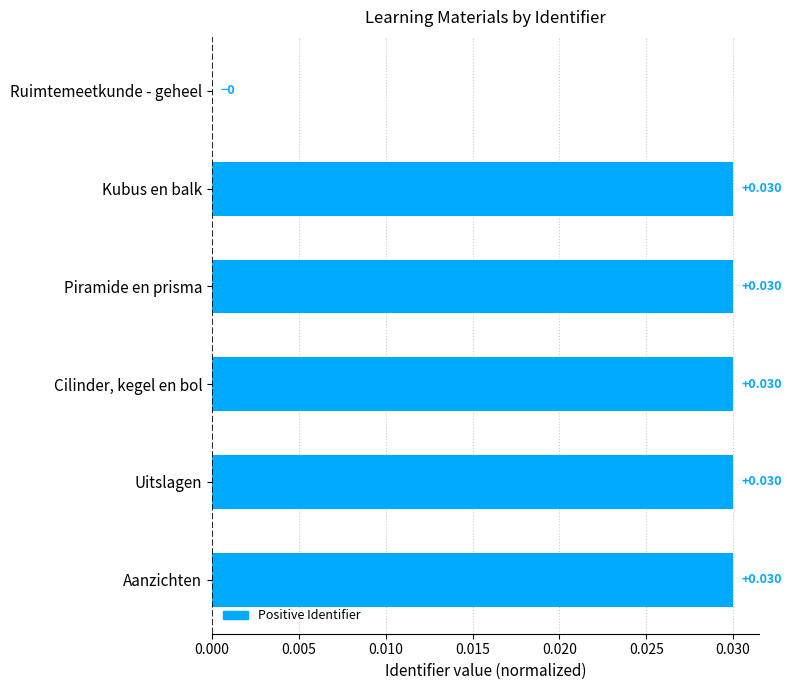

Between Piramide en prisma and Ruimtemeetkunde - geheel, which is larger?

Piramide en prisma